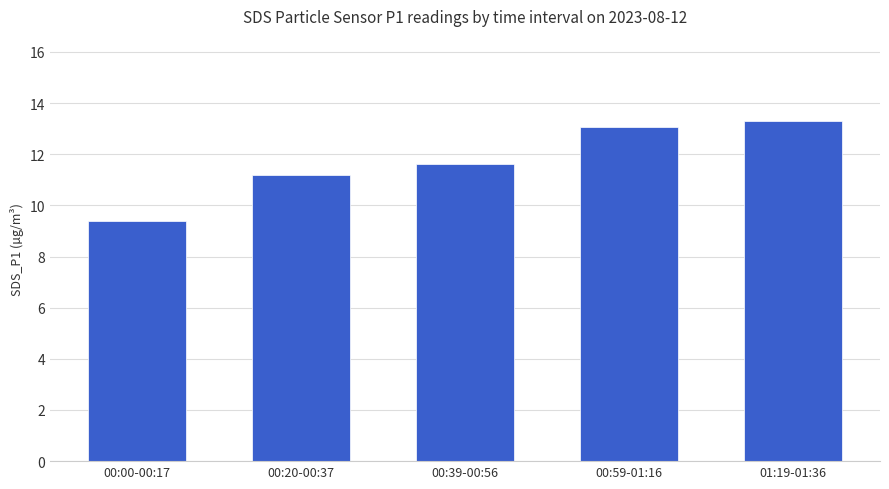

Does the chart contain any negative values?

No